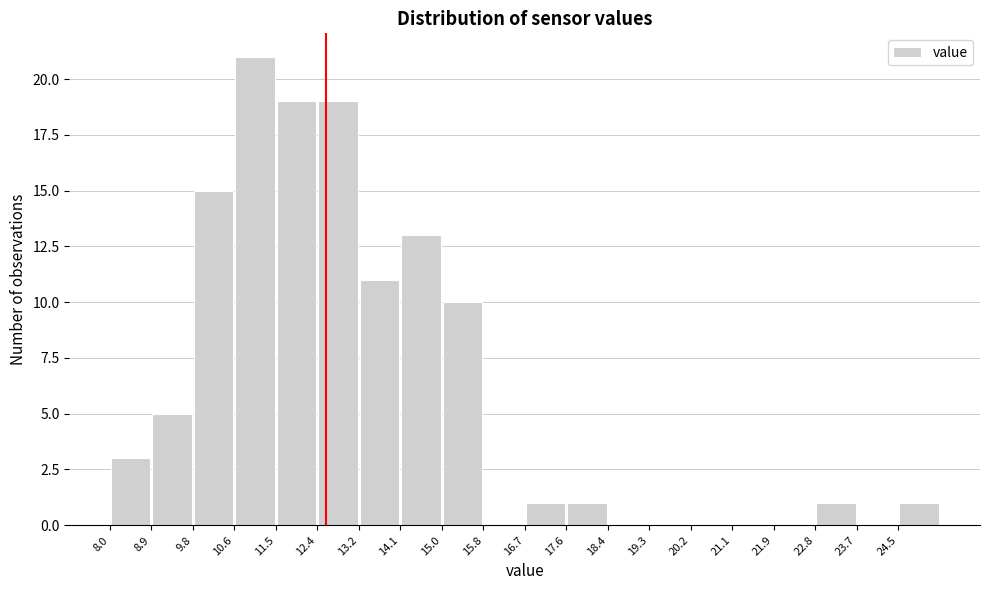

Reading left to right, list every bar in this chart as the range it spans on the x-axis followed by its height. Neither the bar edges nor the heights are printed on the chart, so give them approximately, as read against the axes.

8.0 to 8.9: 3
8.9 to 9.8: 5
9.8 to 10.6: 15
10.6 to 11.5: 21
11.5 to 12.4: 19
12.4 to 13.2: 19
13.2 to 14.1: 11
14.1 to 15.0: 13
15.0 to 15.8: 10
15.8 to 16.7: 0
16.7 to 17.6: 1
17.6 to 18.4: 1
18.4 to 19.3: 0
19.3 to 20.2: 0
20.2 to 21.1: 0
21.1 to 21.9: 0
21.9 to 22.8: 0
22.8 to 23.7: 1
23.7 to 24.5: 0
24.5 to 25.4: 1